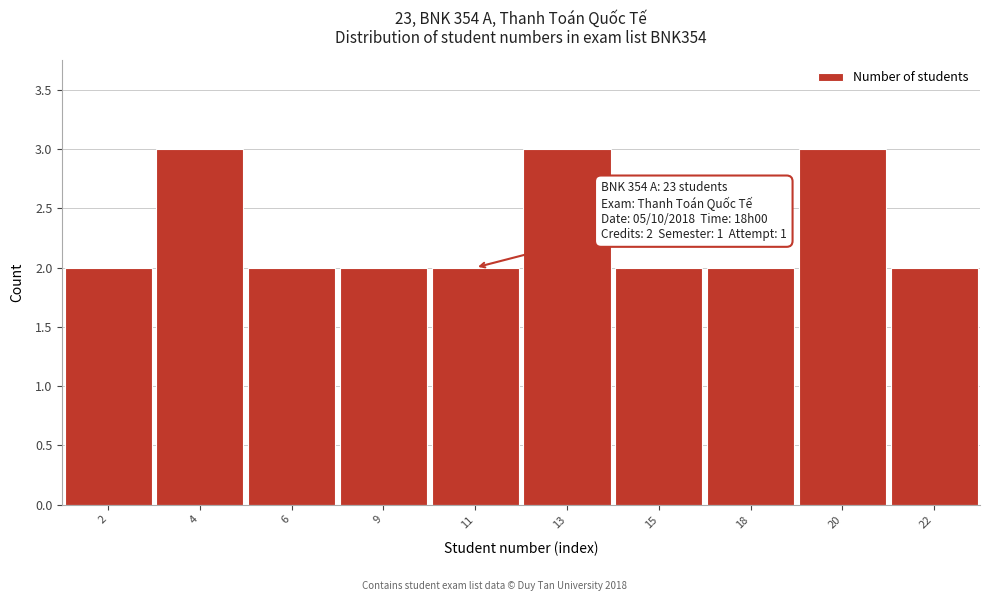

Reading left to right, list all the values displayed in this chart.

2=2	4=3	6=2	9=2	11=2	13=3	15=2	18=2	20=3	22=2